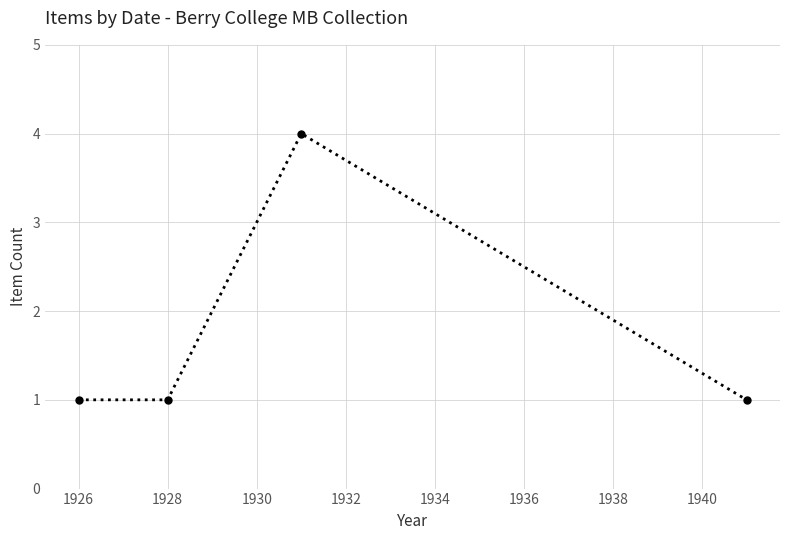

How many lines are shown in the chart?

1